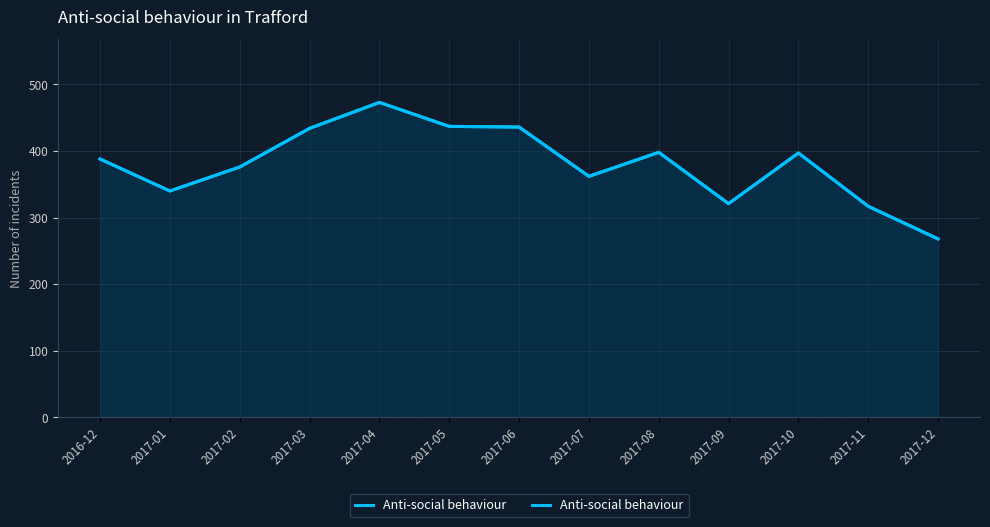

What is the average value?

381